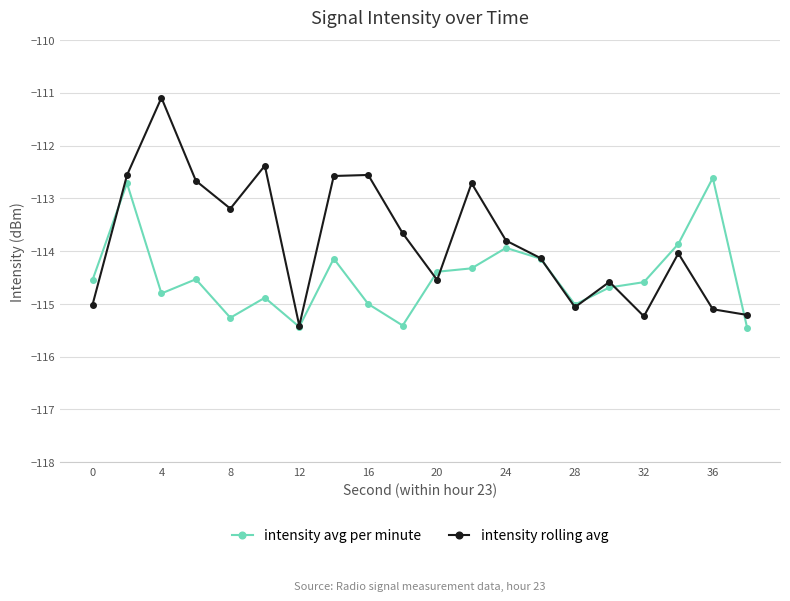

After their last crossing, which series has the higher values: intensity rolling avg or intensity avg per minute?

intensity rolling avg